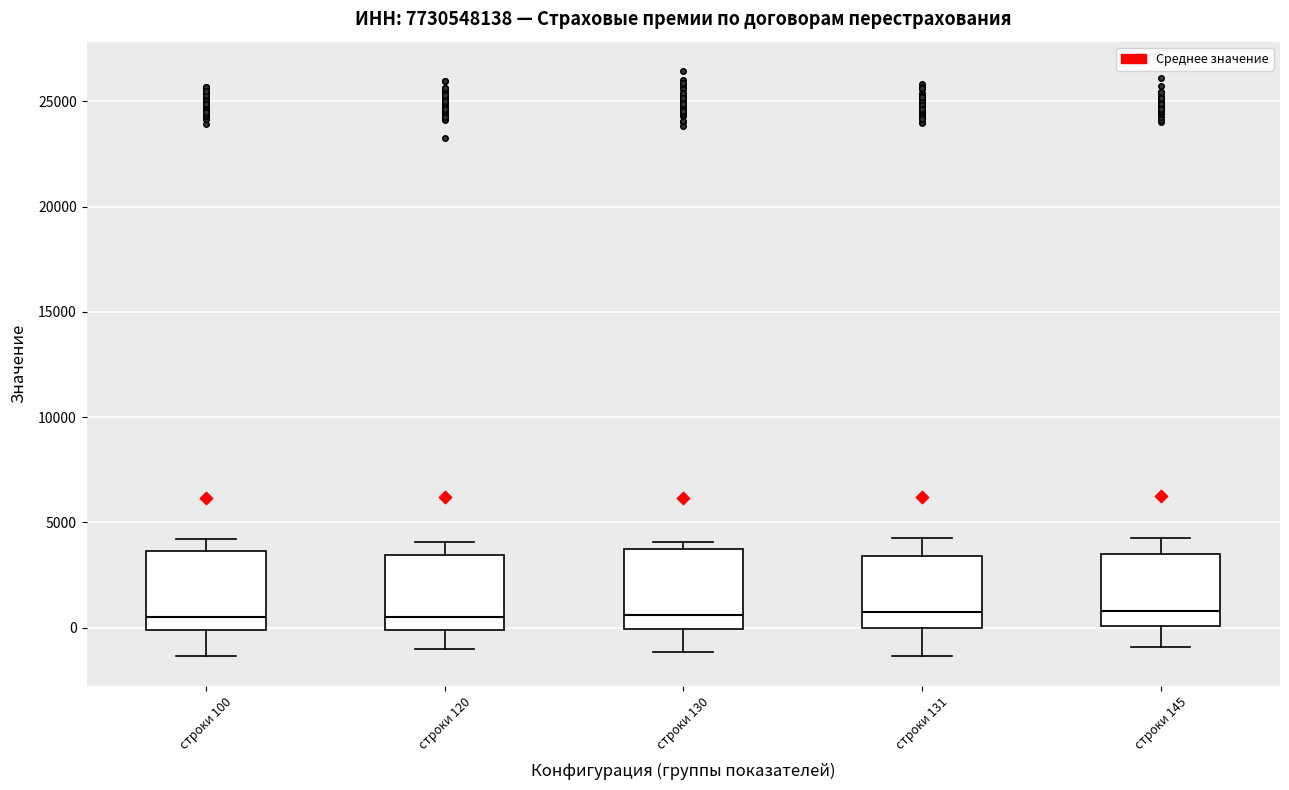

Reading left to right, read every box against the y-axis: the position of its median line, the range the box covers, and the ends of its whiskers. The values are not printed on the chart, so give them approximately, as read against the axis.

строки 100: median 500, box 0 to 3500, whiskers -1500 to 4000
строки 120: median 500, box 0 to 3500, whiskers -1000 to 4000
строки 130: median 500, box 0 to 3500, whiskers -1000 to 4000
строки 131: median 1000, box 0 to 3500, whiskers -1500 to 4500
строки 145: median 1000, box 0 to 3500, whiskers -1000 to 4500